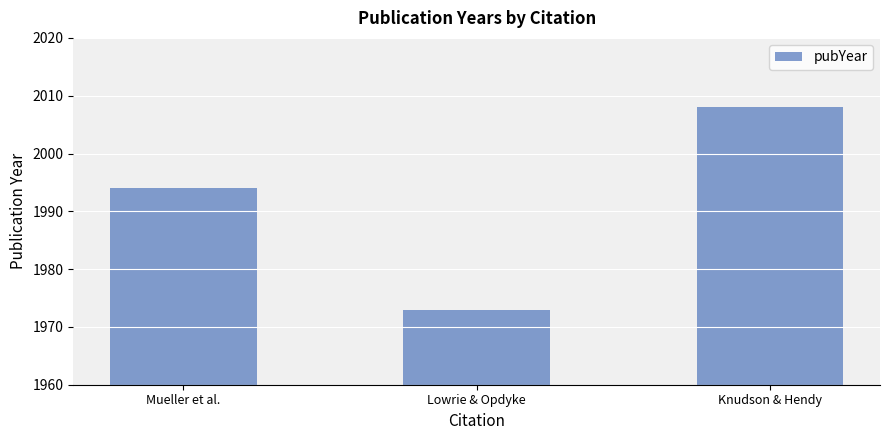

What is the sum of all values?

5975